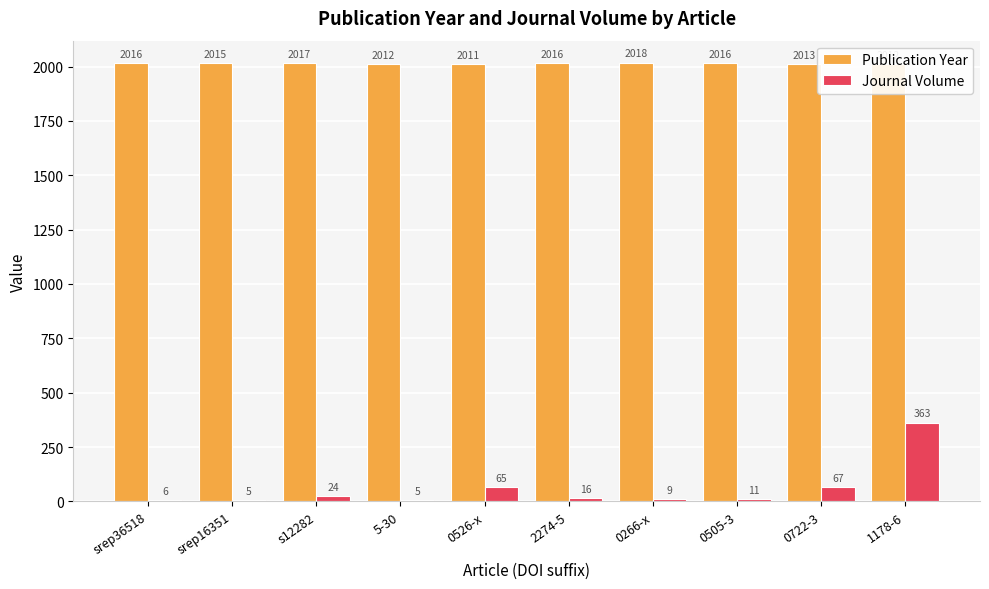

What is the total value across all series at 0526-x?

2076